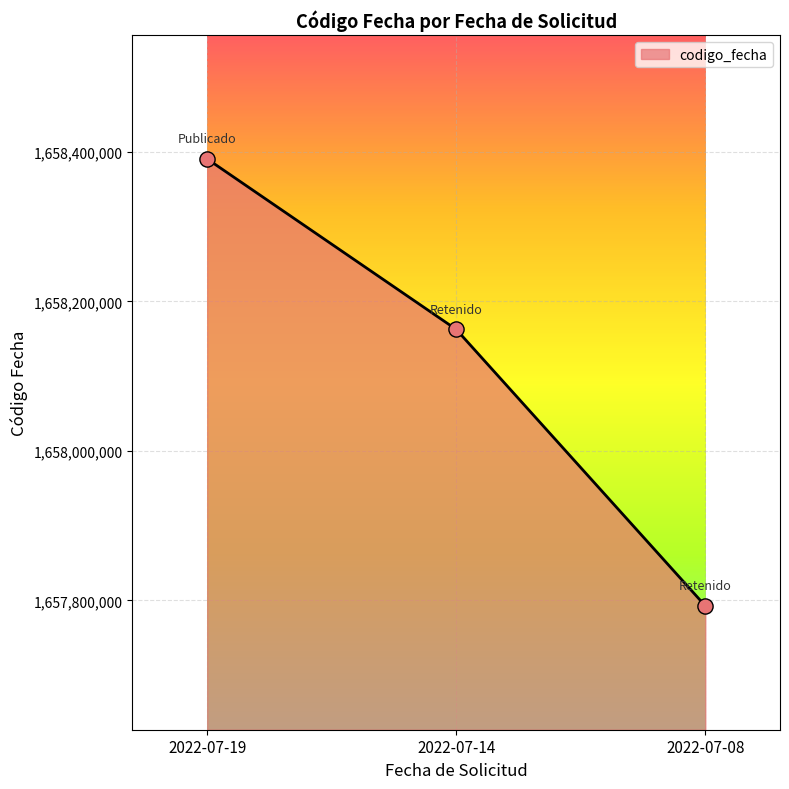

Between 2022-07-08 and 2022-07-19, which is larger?

2022-07-19